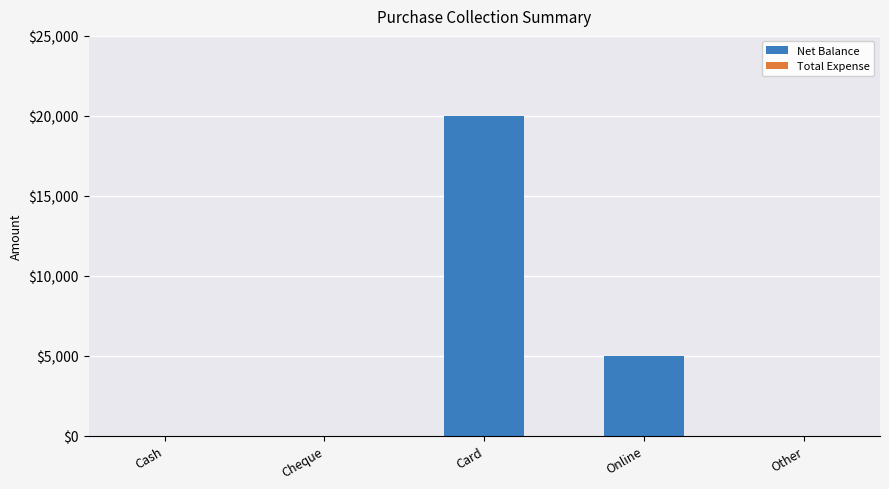

Reading left to right, what are all the values shown in this chart?

Cash=0	Cheque=0	Card=20000	Online=5000	Other=0